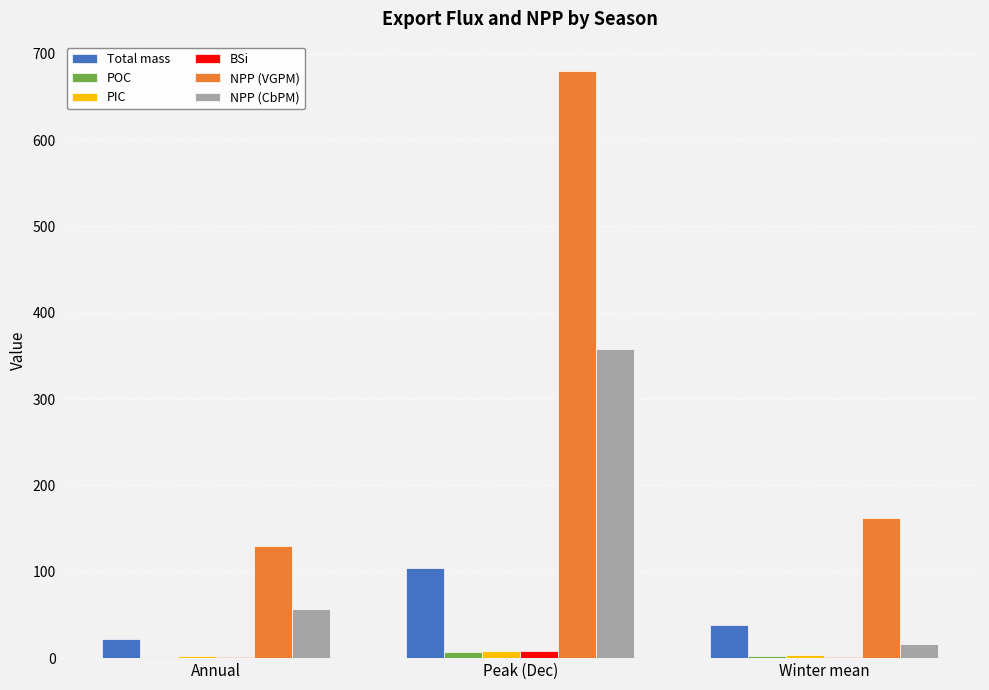

Where does the PIC series first go above 3?

Peak (Dec)